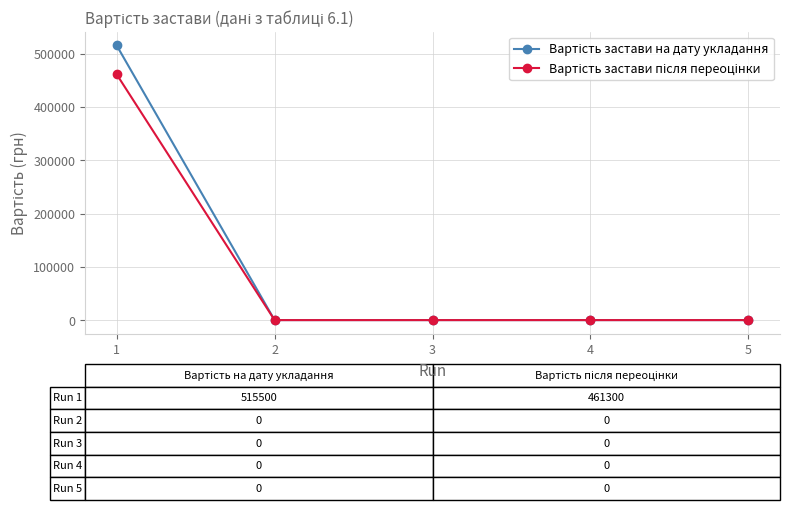

Count the number of data series in this chart.

2